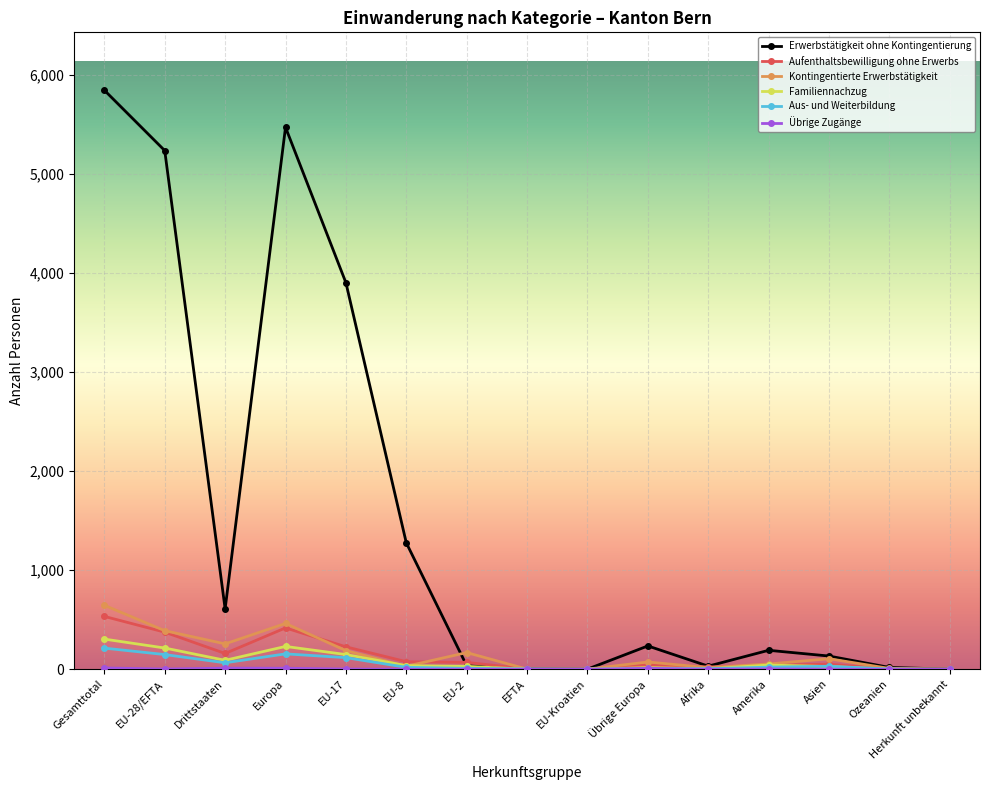

Which series has the widest spread of values?

Erwerbstätigkeit ohne Kontingentierung